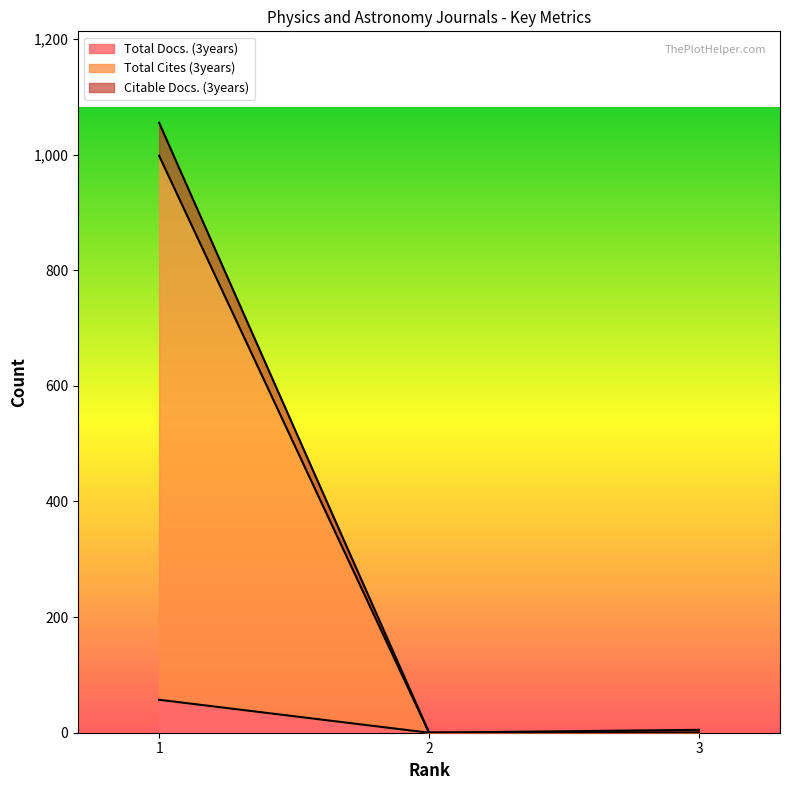

Which label corresponds to the largest value in the chart?

1